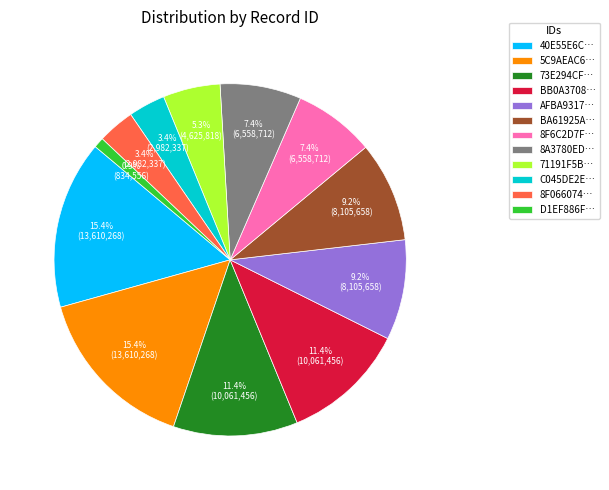

To the nearest percent, what is the difference between the largest and smallest slice percentages?

15%